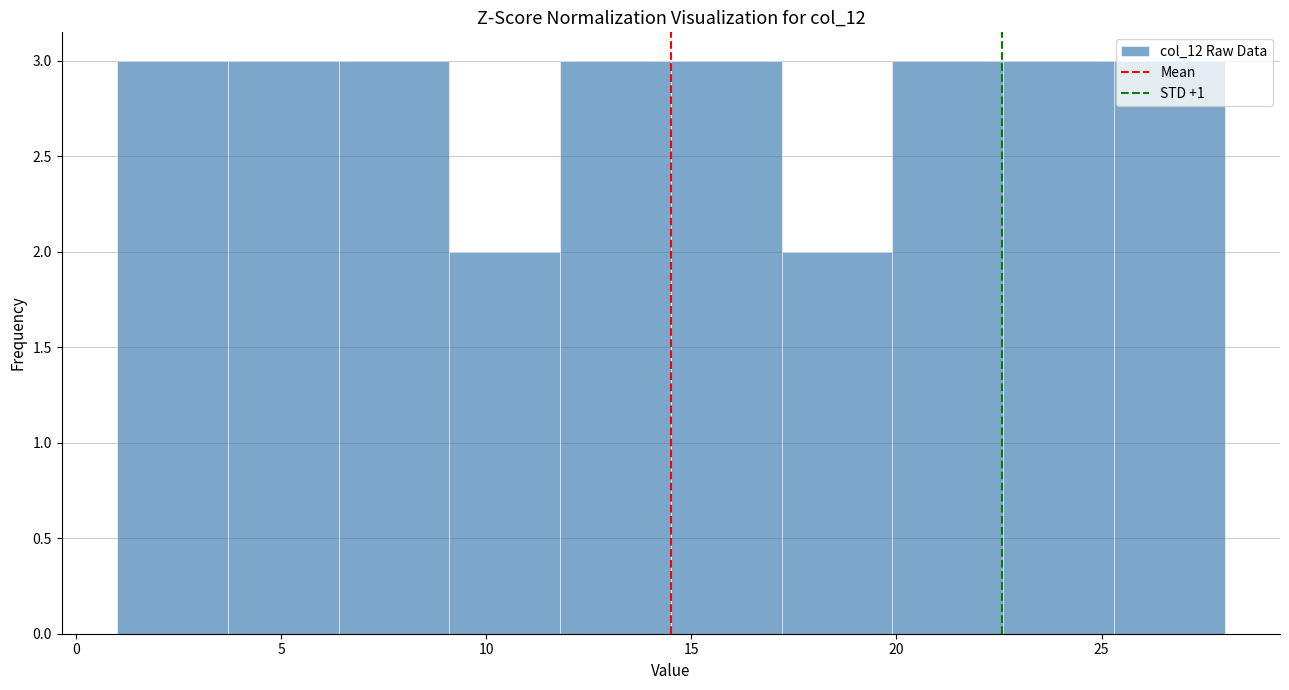

Reading left to right, list every bar in this chart as the range it spans on the x-axis followed by its height. Neither the bar edges nor the heights are printed on the chart, so give them approximately, as read against the axes.

1.0 to 3.7: 3
3.7 to 6.4: 3
6.4 to 9.1: 3
9.1 to 11.8: 2
11.8 to 14.5: 3
14.5 to 17.2: 3
17.2 to 19.9: 2
19.9 to 22.6: 3
22.6 to 25.3: 3
25.3 to 28.0: 3